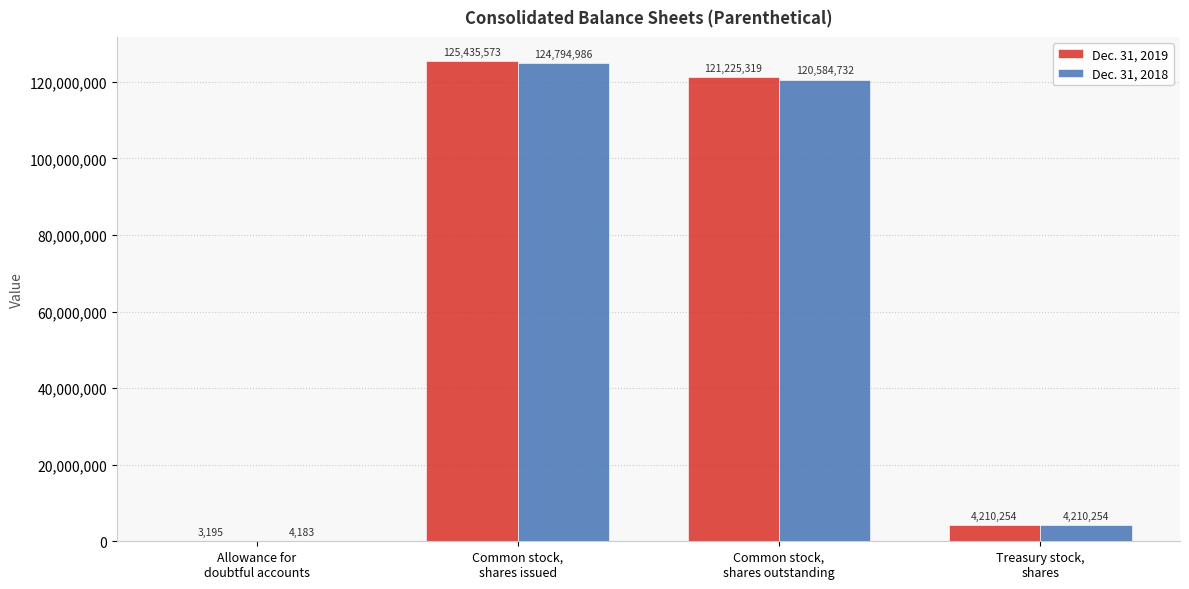

Where is Dec. 31, 2018 nearest to the value 62399584?

Common stock,
shares outstanding